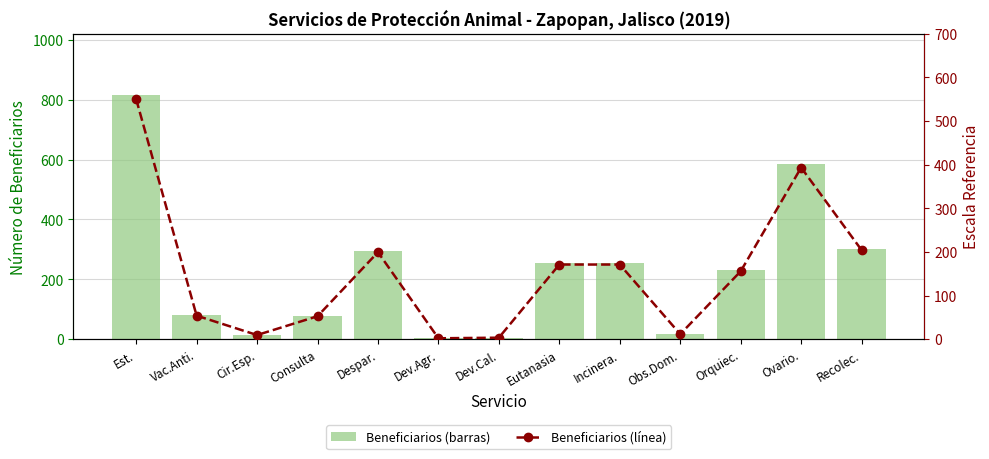

What is the greatest value displayed?

817.0